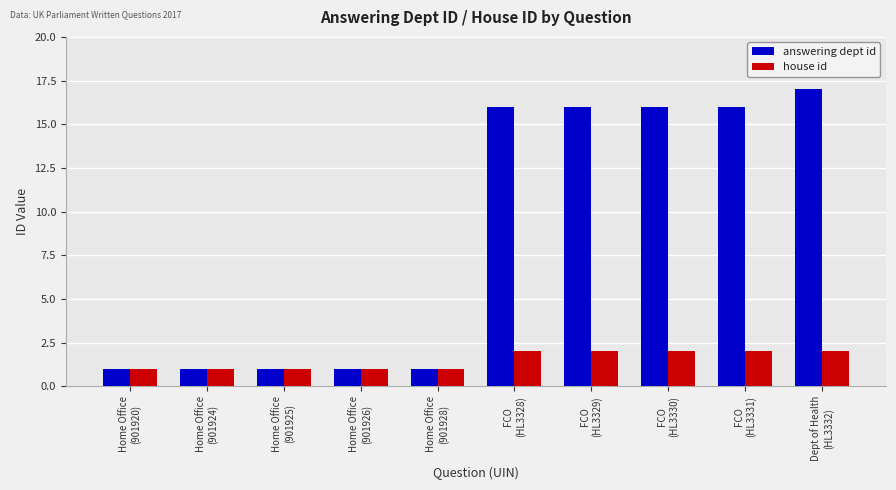

The answering dept id series shows 4 at FCO
(HL3330). True or false?

False